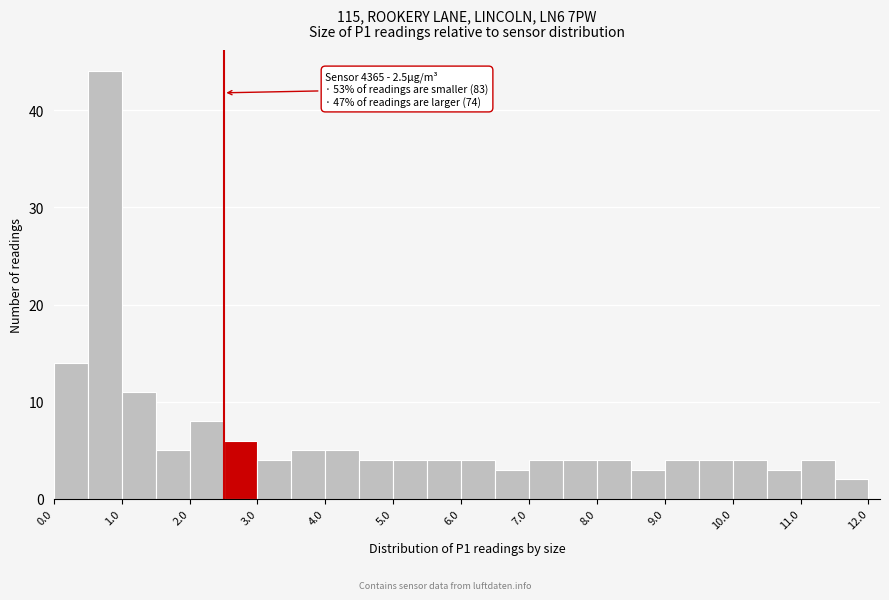

Over which range of the x-axis is the bar tallest?

0.5 to 1.0